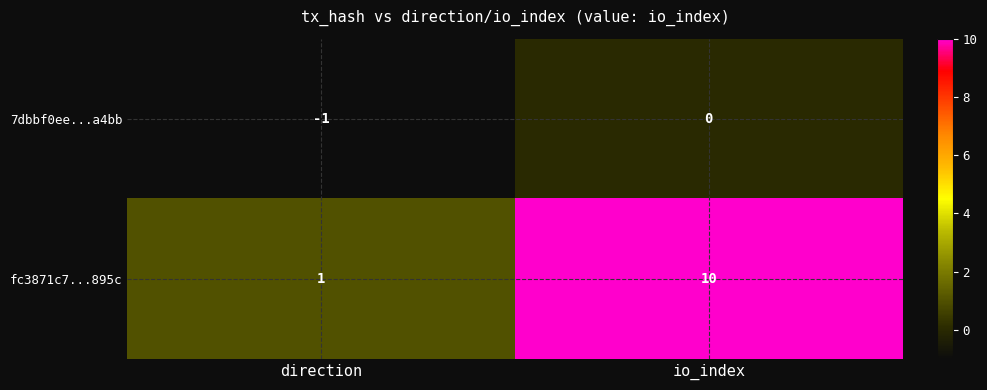

What is the difference between the fc3871c7...895c values at direction and io_index?

9